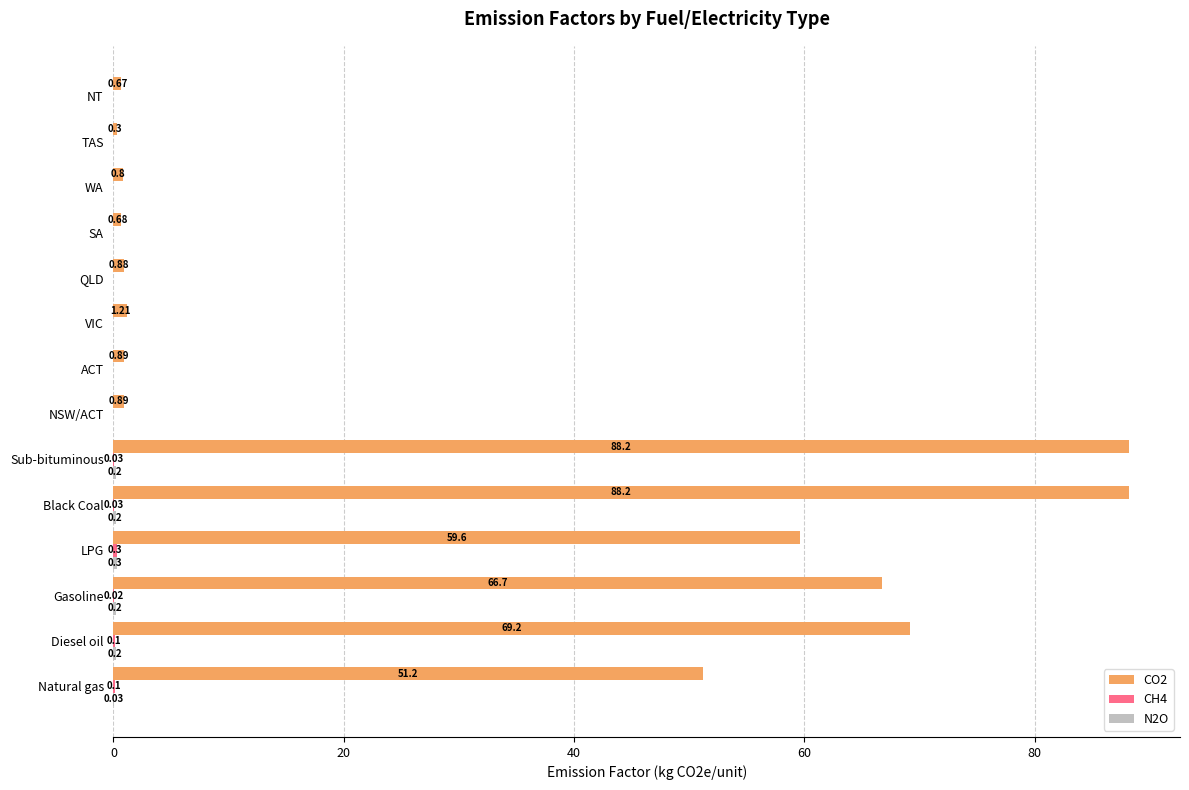

Which series changed the most between Natural gas and TAS?

CO2